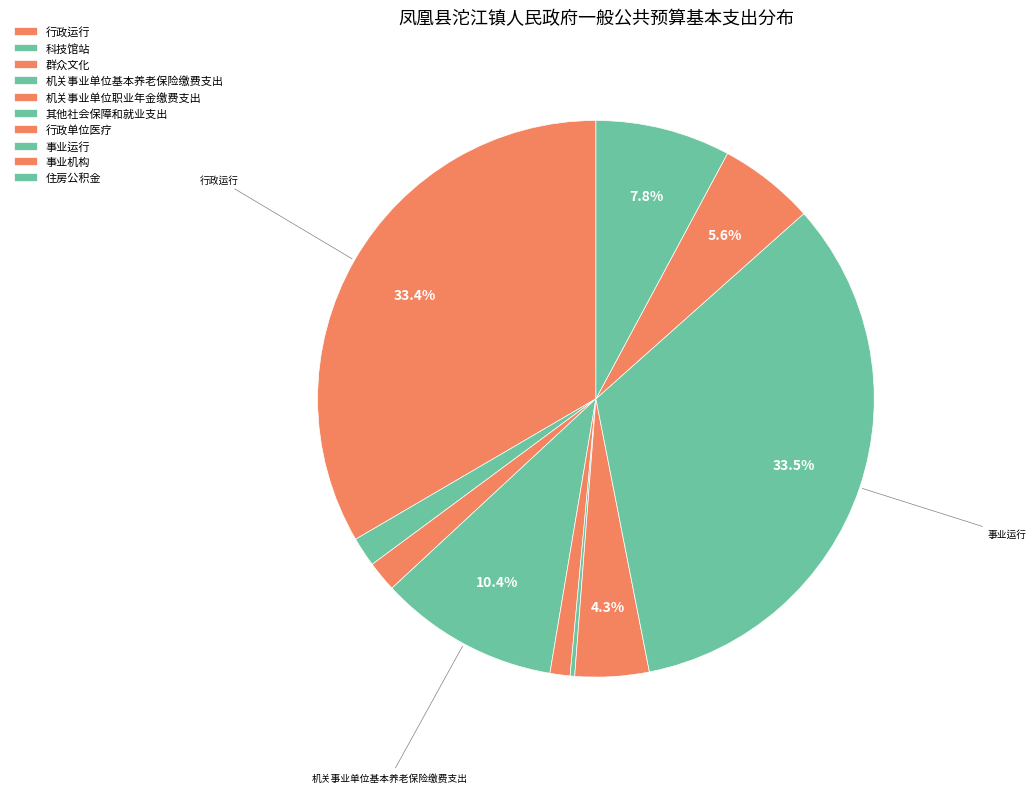

To the nearest percent, what portion does 机关事业单位基本养老保险缴费支出 represent?

10%